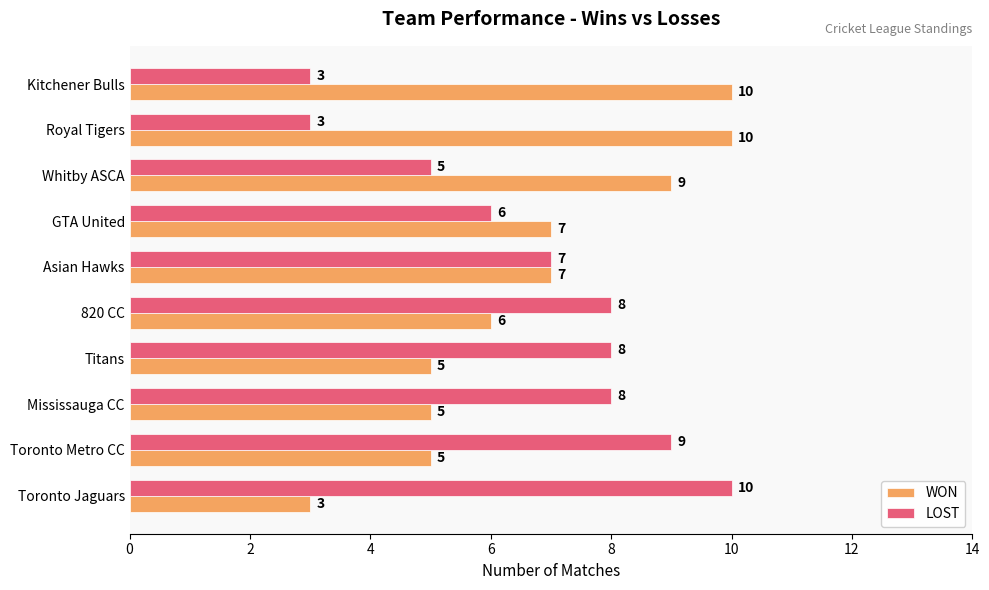

Rank the series at Toronto Jaguars from lowest to highest value.

WON, LOST